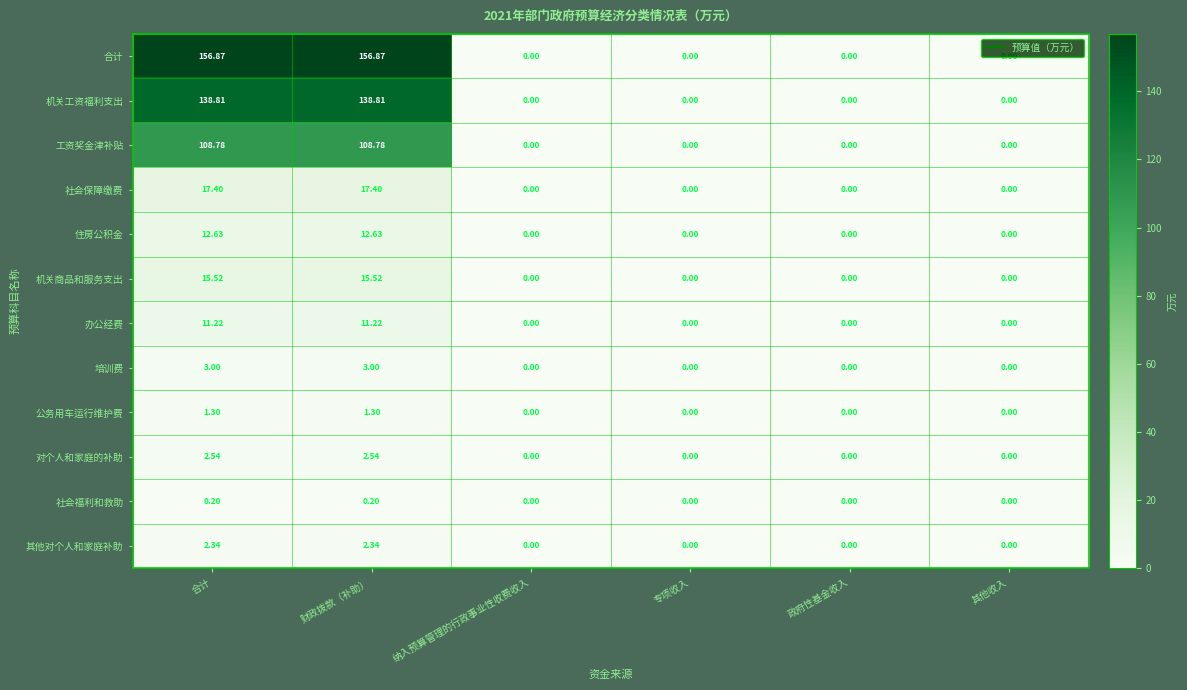

Which series has the largest range (max minus min)?

合计